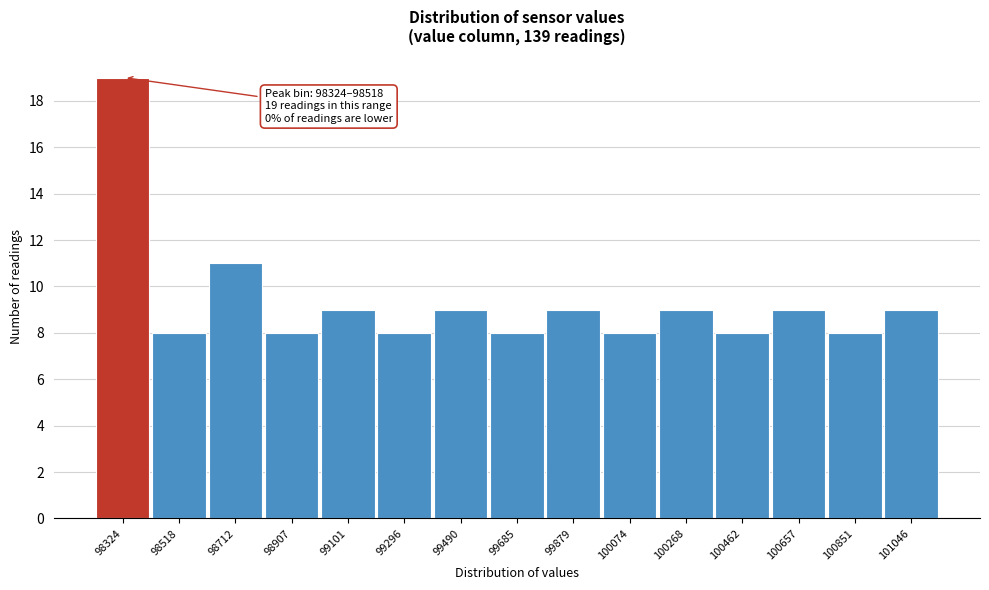

Reading right to left, list all the values displayed in this chart.

101046=9	100851=8	100657=9	100462=8	100268=9	100074=8	99879=9	99685=8	99490=9	99296=8	99101=9	98907=8	98712=11	98518=8	98324=19